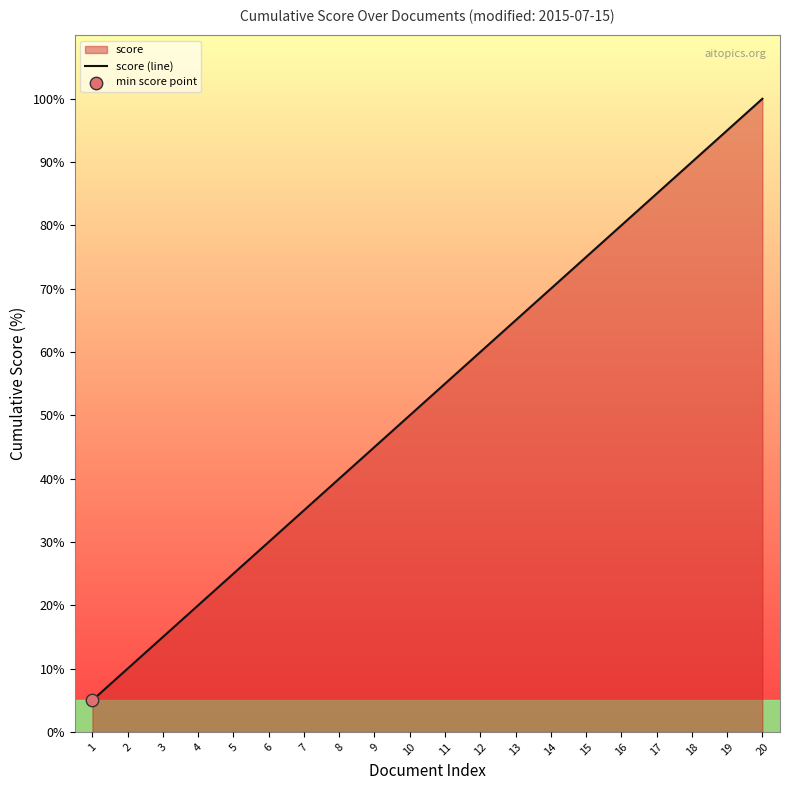

What is the change in value from 15 to 16?

+5.0